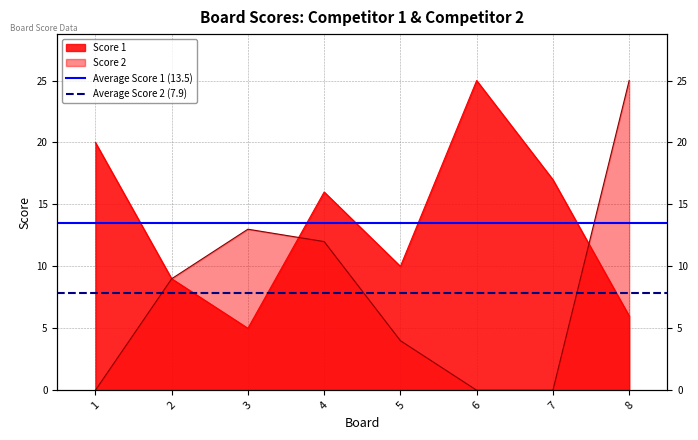

Where is Average Score 2 (7.9) nearest to the value 7?

1